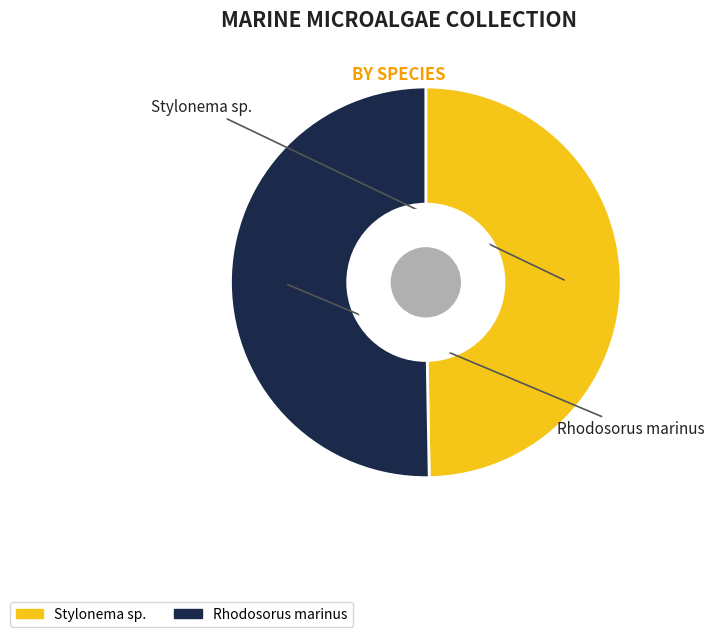

Is it true that Stylonema sp. is 65% of the pie?

False